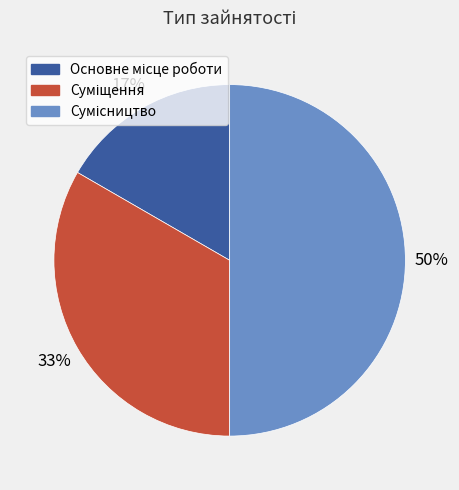

How many segments does this pie chart have?

3